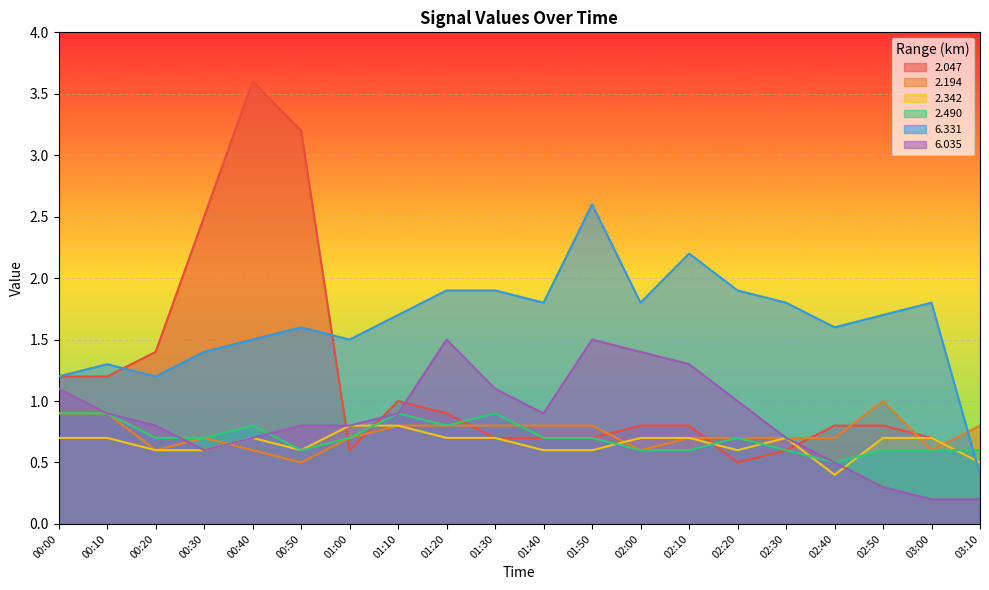

How many lines are shown in the chart?

6